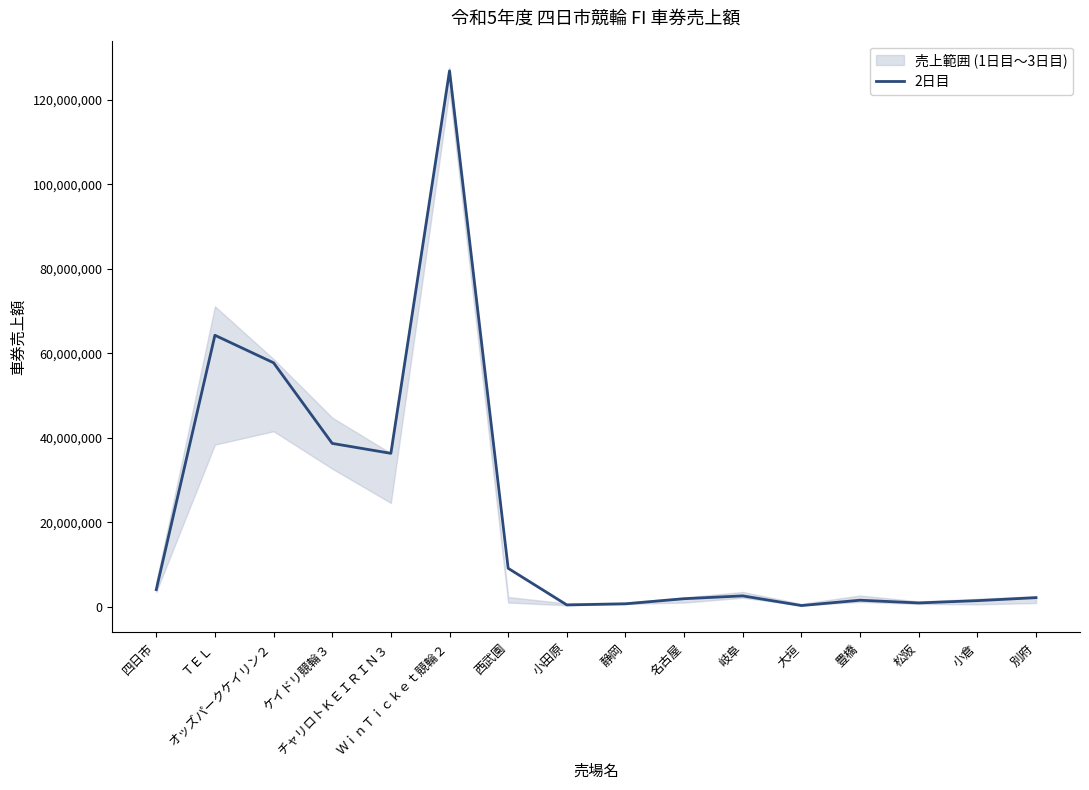

Where does the data first go above 2579600?

四日市